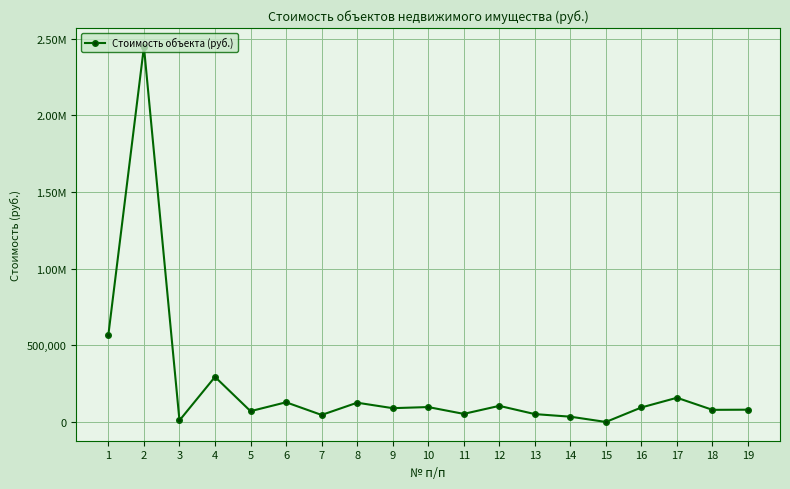

List the labels in order of value, smallest first.

15, 3, 14, 7, 13, 11, 5, 18, 19, 9, 16, 10, 12, 8, 6, 17, 4, 1, 2